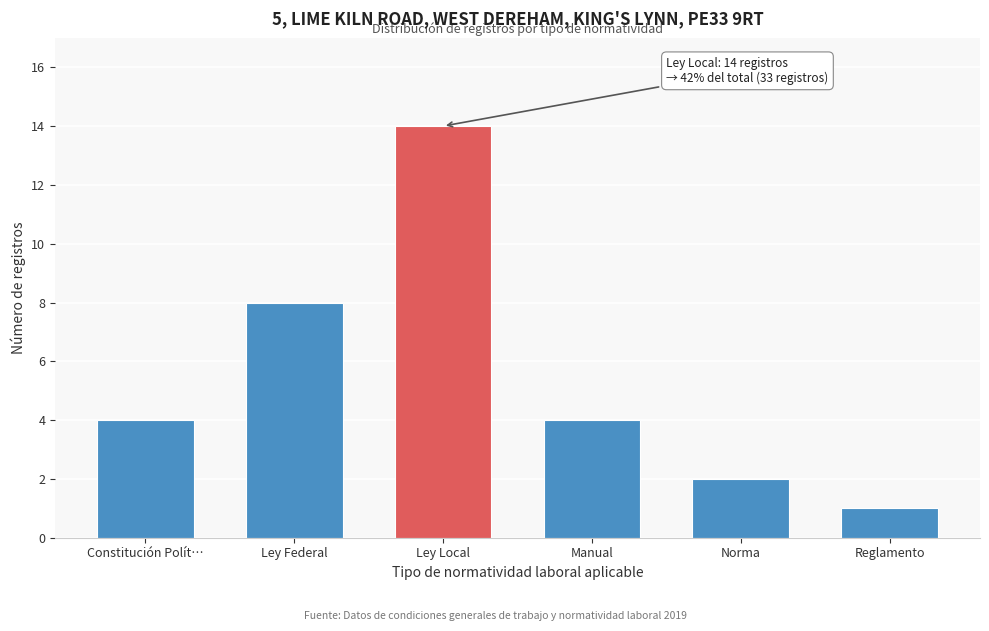

Reading right to left, extract all data points from this chart.

1	2	4	14	8	4